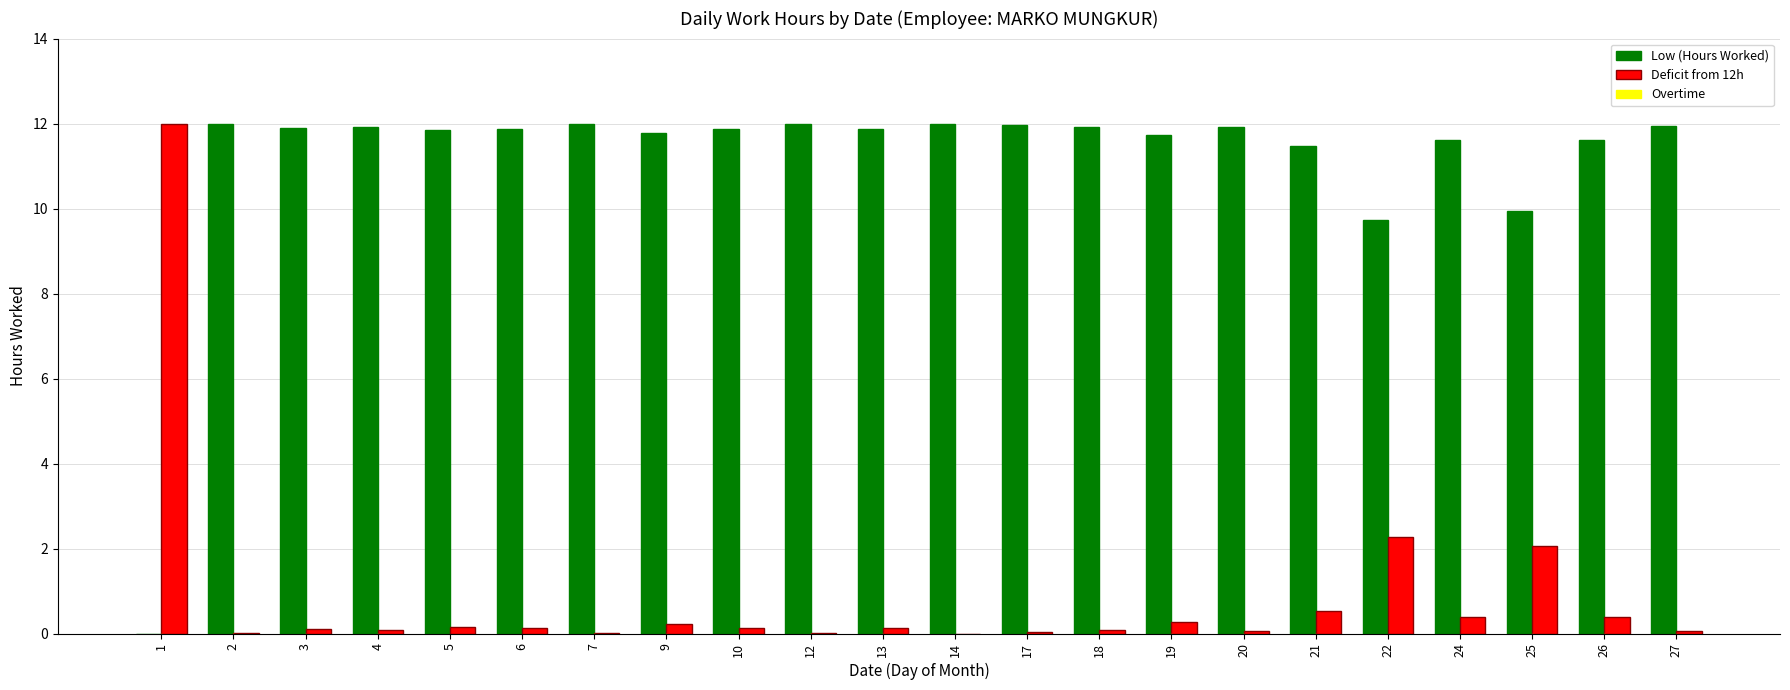

Is it true that Deficit from 12h equals 0.1 at 5?

True